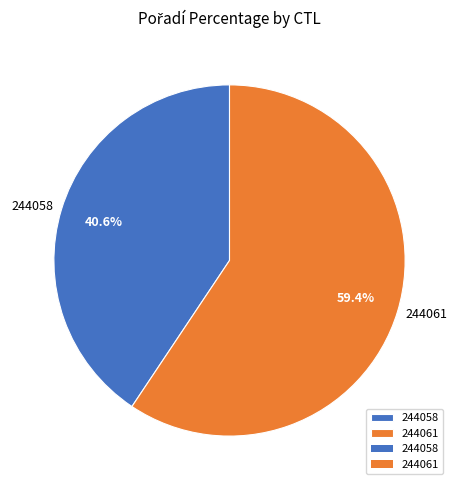

Combined, what portion of the pie is 244061 and 244058?

100.0%